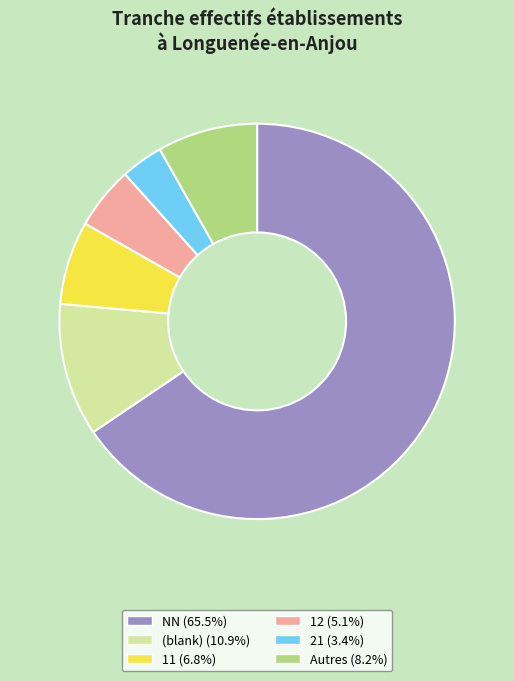

Is there a majority slice in this chart?

Yes